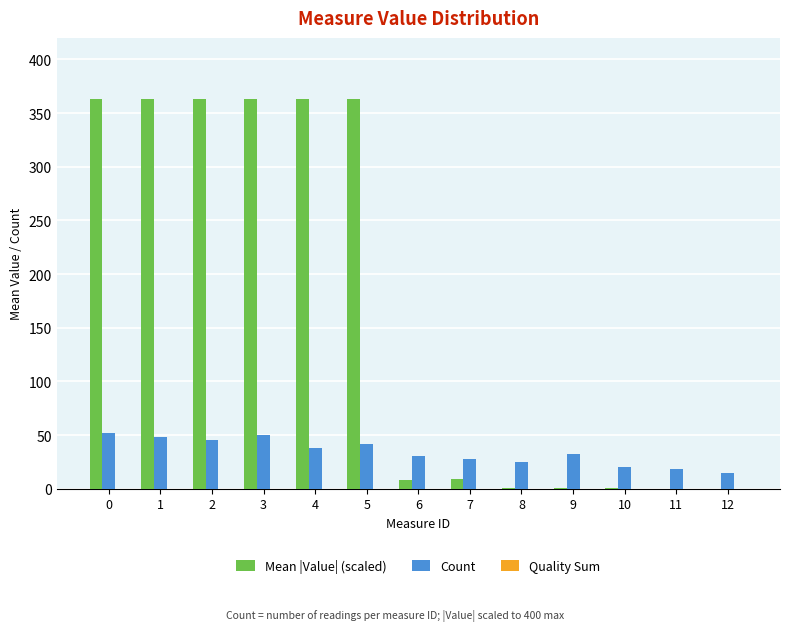

Is the value of Mean |Value| (scaled) at 8 greater than the value of Count at 11?

No